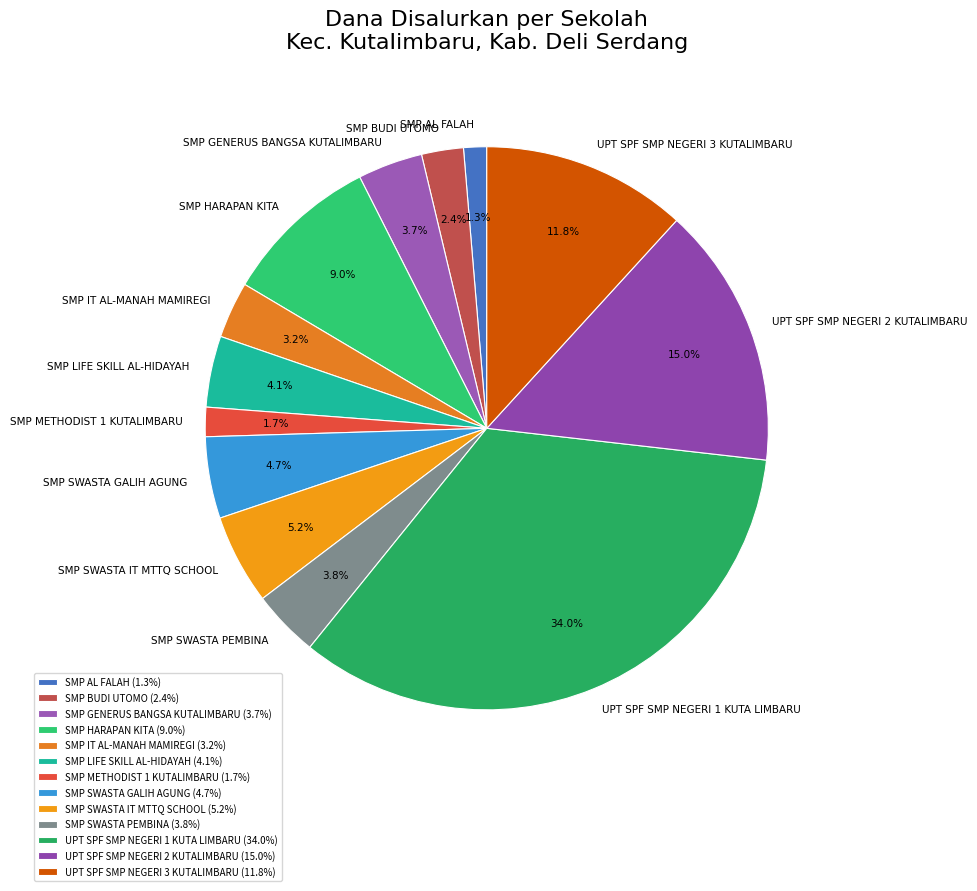

Do SMP SWASTA IT MTTQ SCHOOL and SMP LIFE SKILL AL-HIDAYAH together represent more than half of the pie?

No